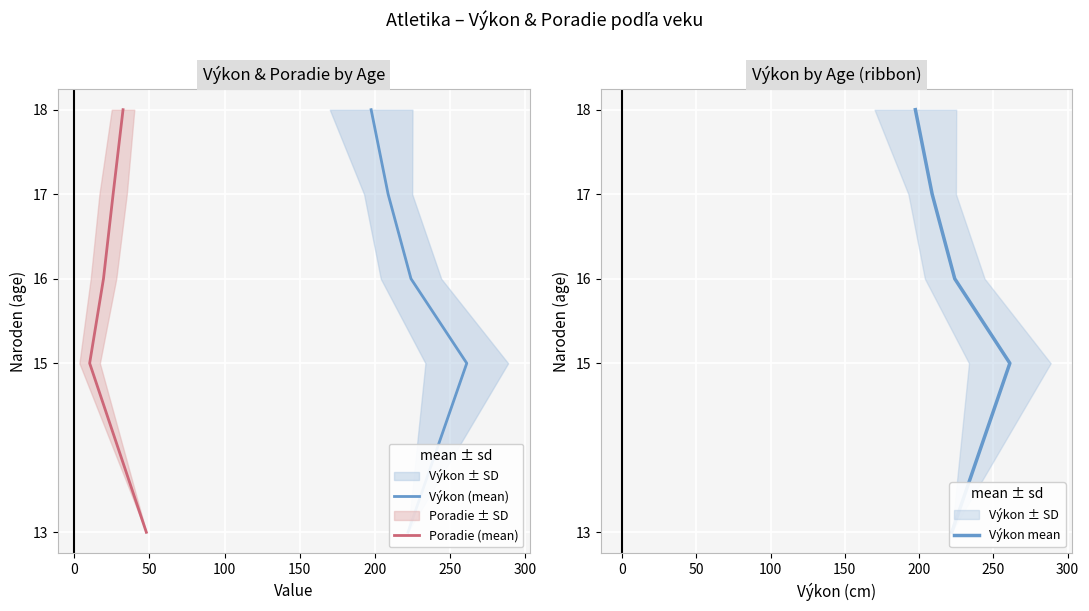

How many data points in Poradie (mean) are above 16?

2